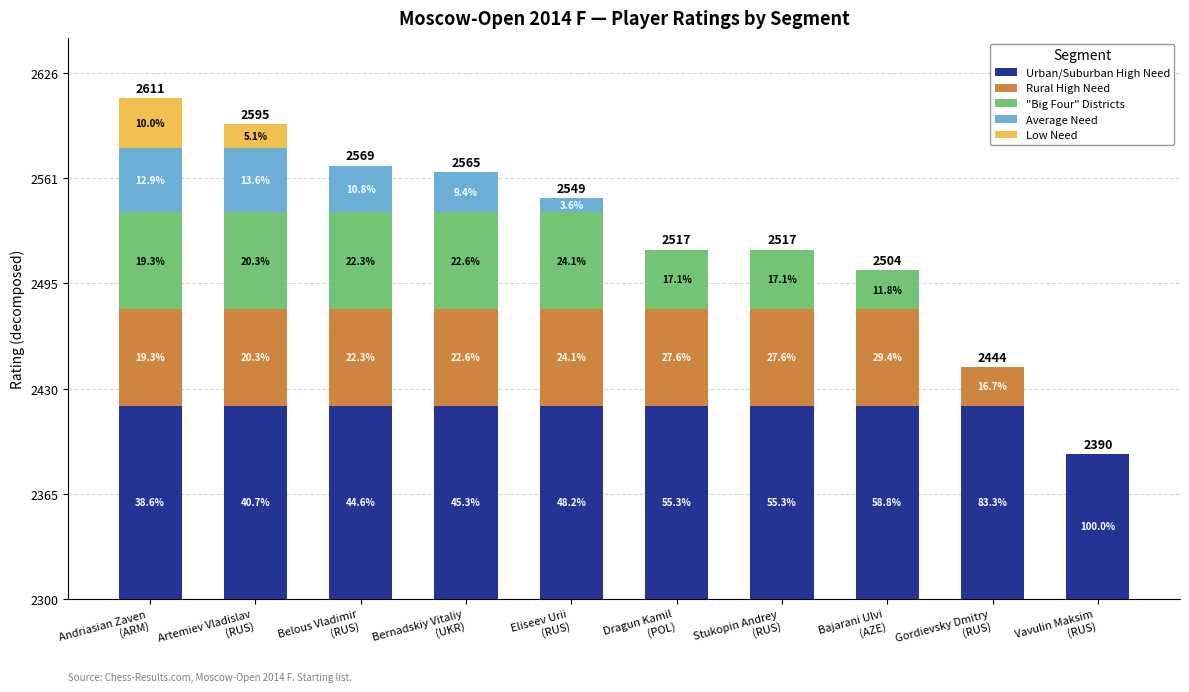

What are all the series names shown in the legend?

Urban/Suburban High Need, Rural High Need, "Big Four" Districts, Average Need, Low Need